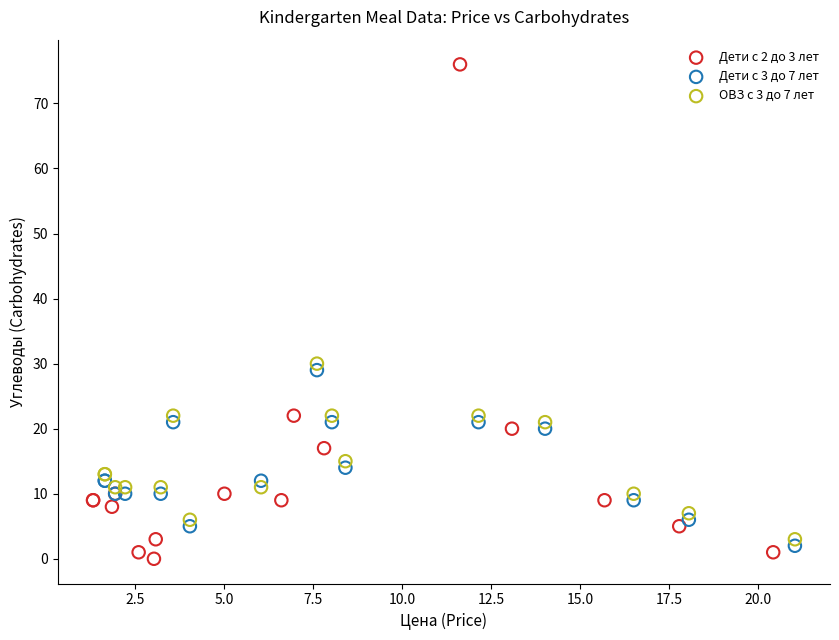

Which series has the widest spread of Y values?

Дети с 2 до 3 лет